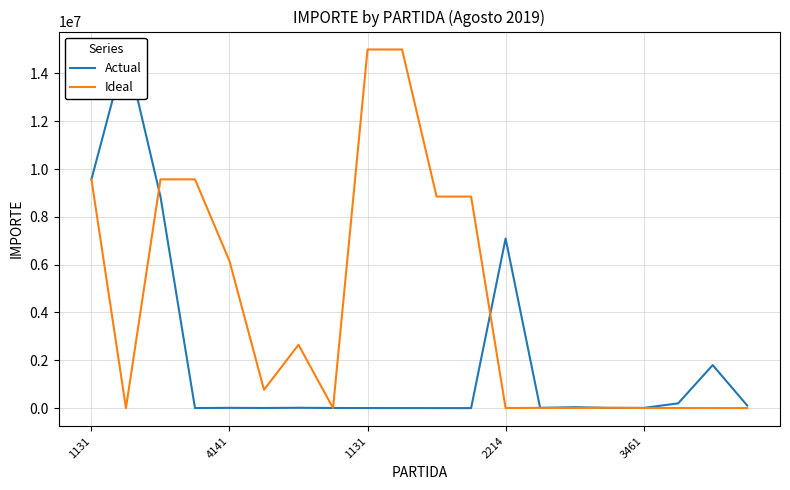

Which series changed the most between 7 and 16?

Ideal